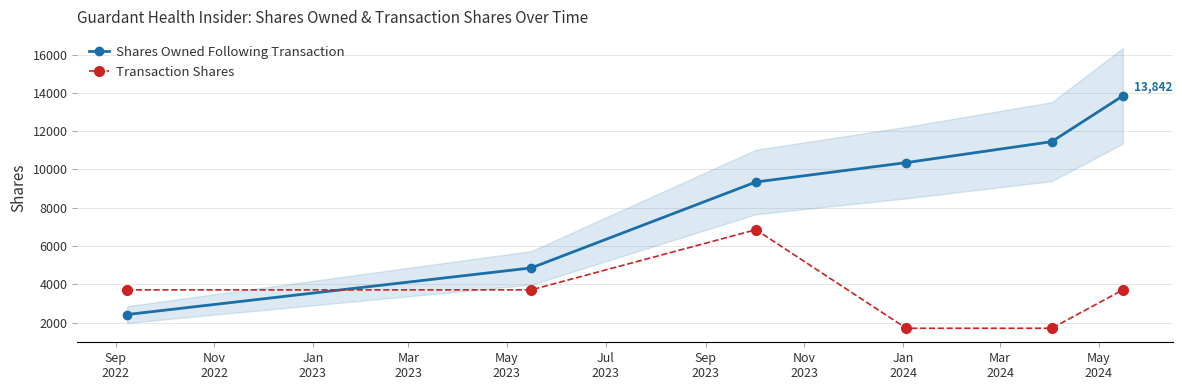

How many times do Shares Owned Following Transaction and Transaction Shares cross each other?

1